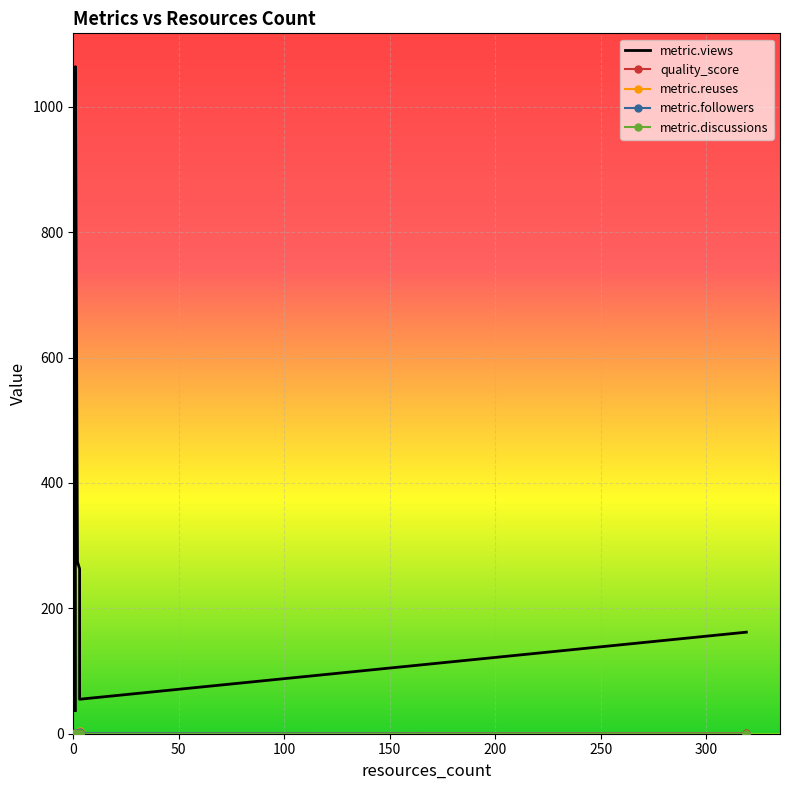

How many lines are shown in the chart?

5